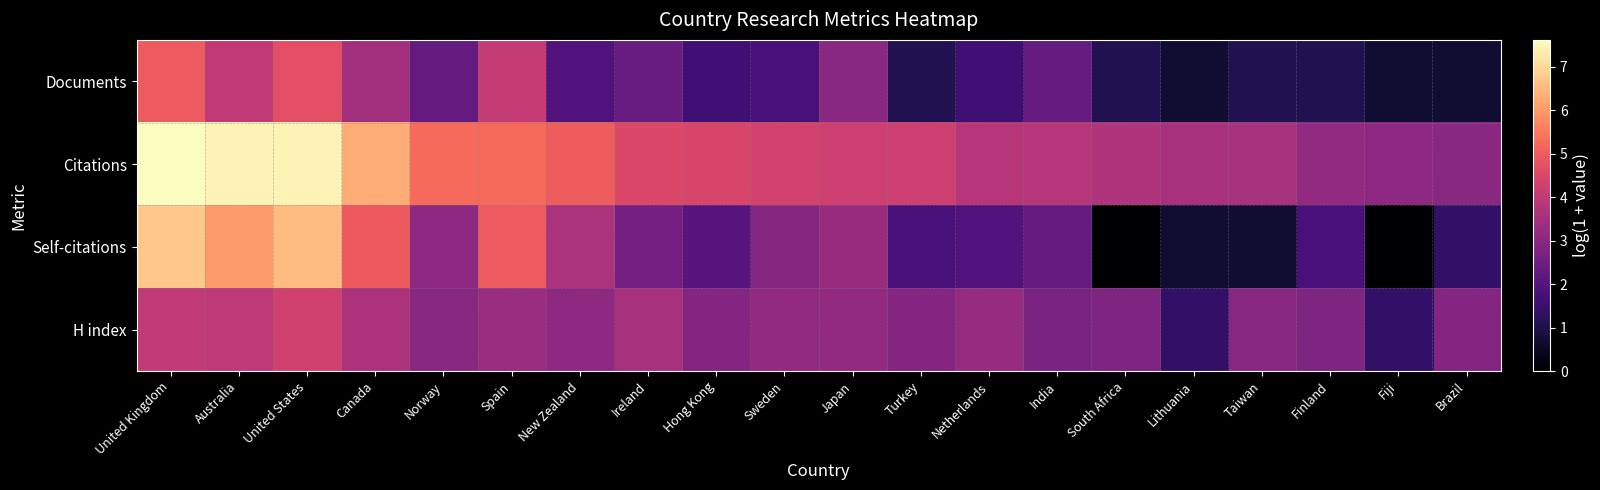

At which category is the sum across all series the highest?

United Kingdom